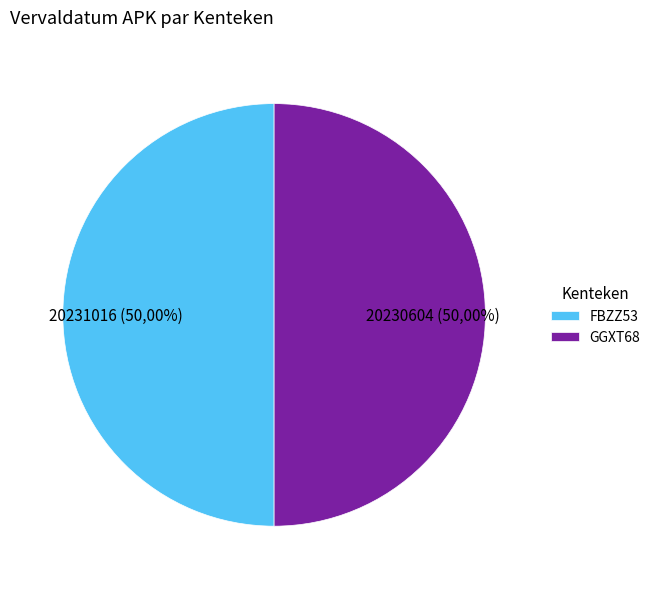

How many slices are in this pie chart?

2